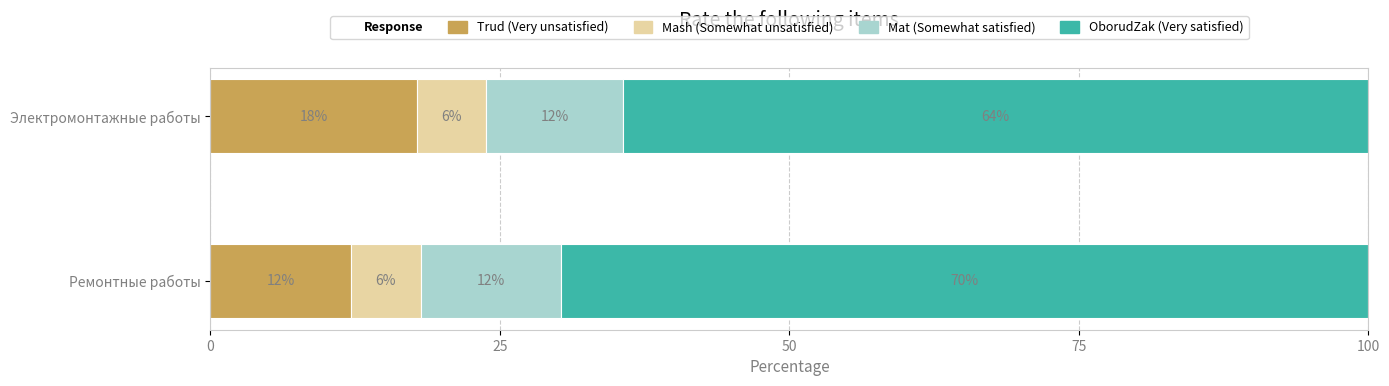

How many bars are there in each group?

4